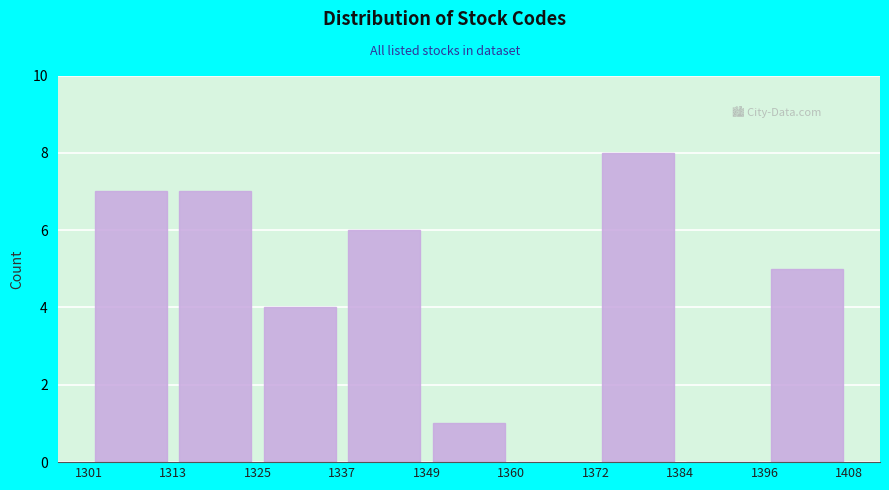

Over which range of the x-axis is the bar tallest?

1372 to 1384